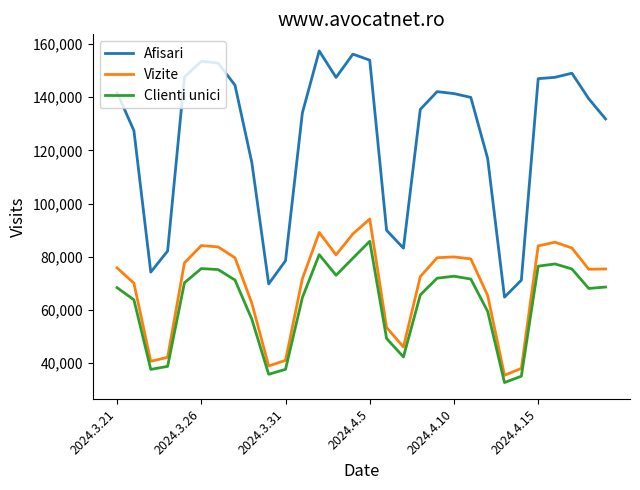

Rank the series by their maximum value, from highest to lowest.

Afisari, Vizite, Clienti unici